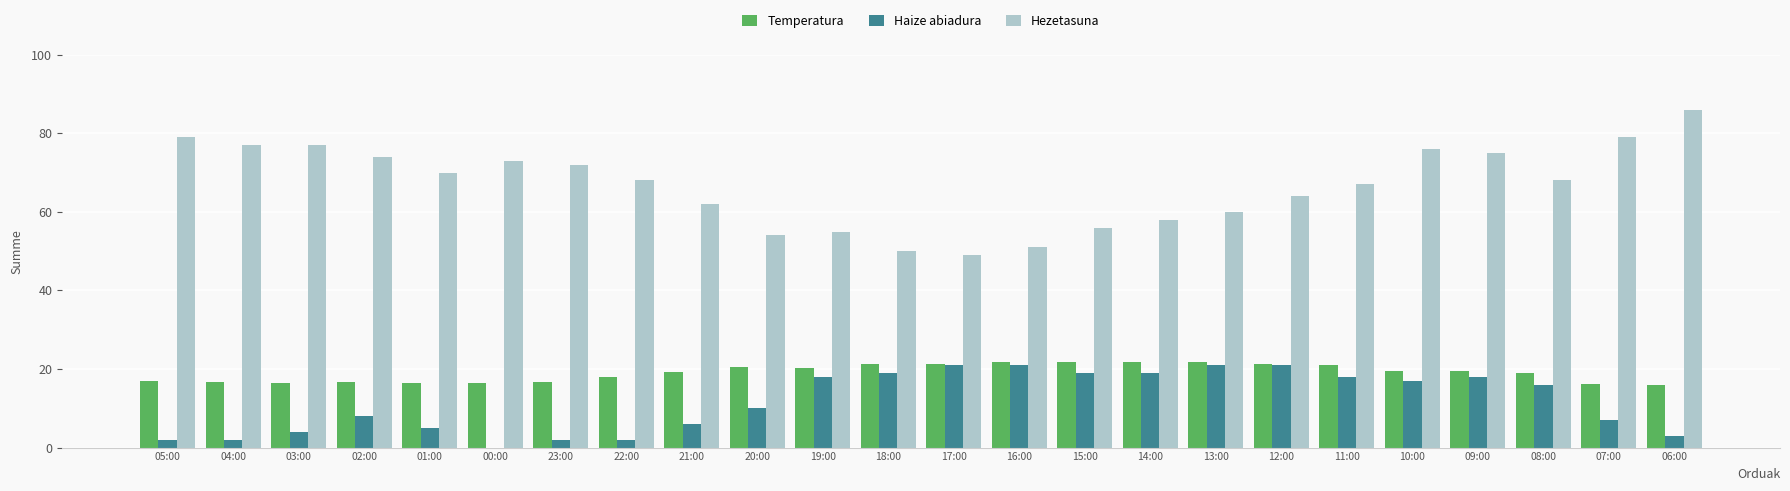

Which series has the largest range (max minus min)?

Hezetasuna